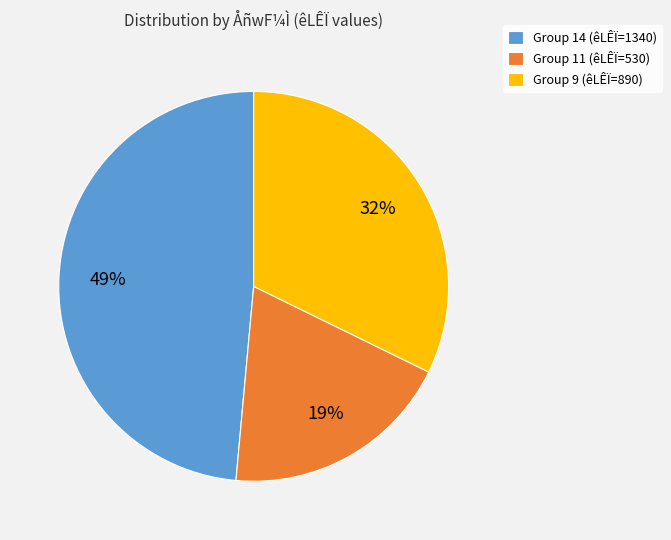

Do Group 11 (êLÊÏ=530) and Group 14 (êLÊÏ=1340) together represent more than half of the pie?

Yes